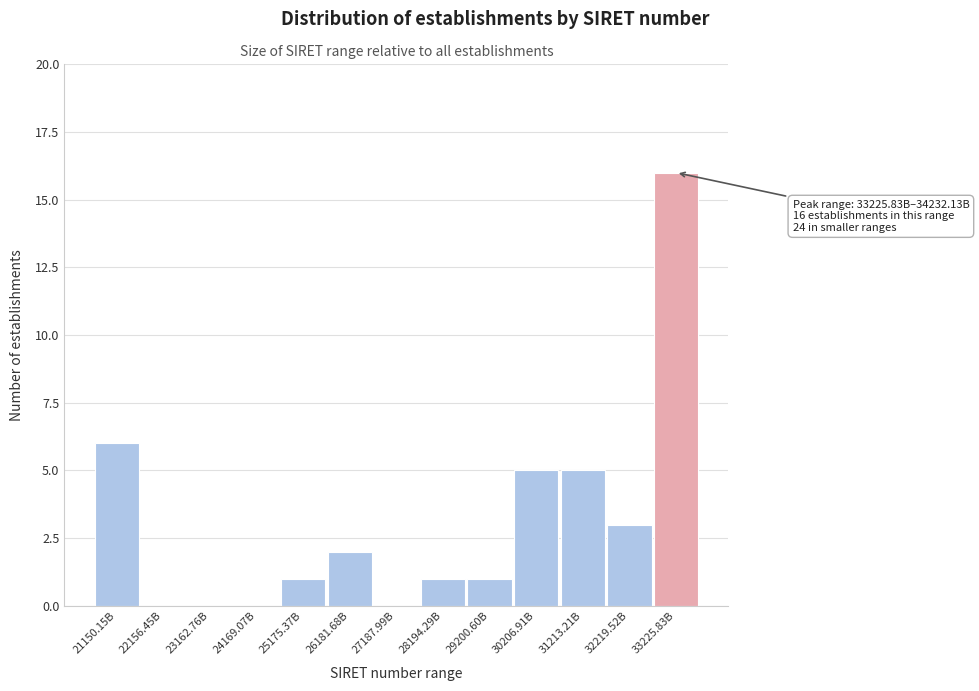

Reading left to right, transcribe all the data shown in this chart.

21150.15B=6	22156.45B=0	23162.76B=0	24169.07B=0	25175.37B=1	26181.68B=2	27187.99B=0	28194.29B=1	29200.60B=1	30206.91B=5	31213.21B=5	32219.52B=3	33225.83B=16